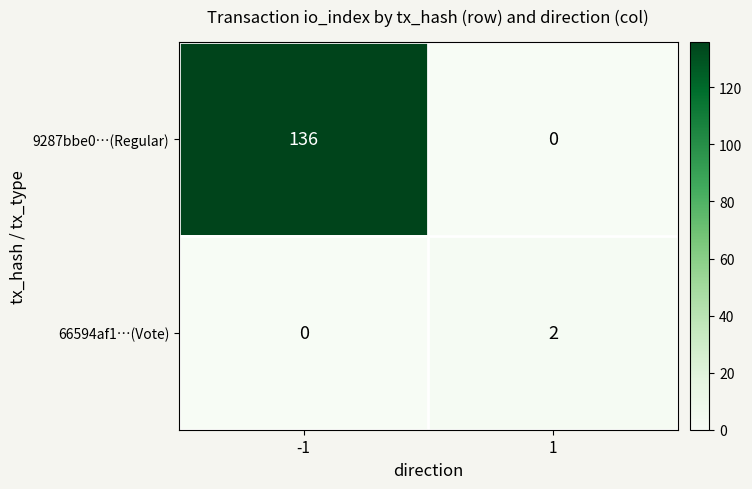

The 66594af1…(Vote) series shows 1 at -1. True or false?

False